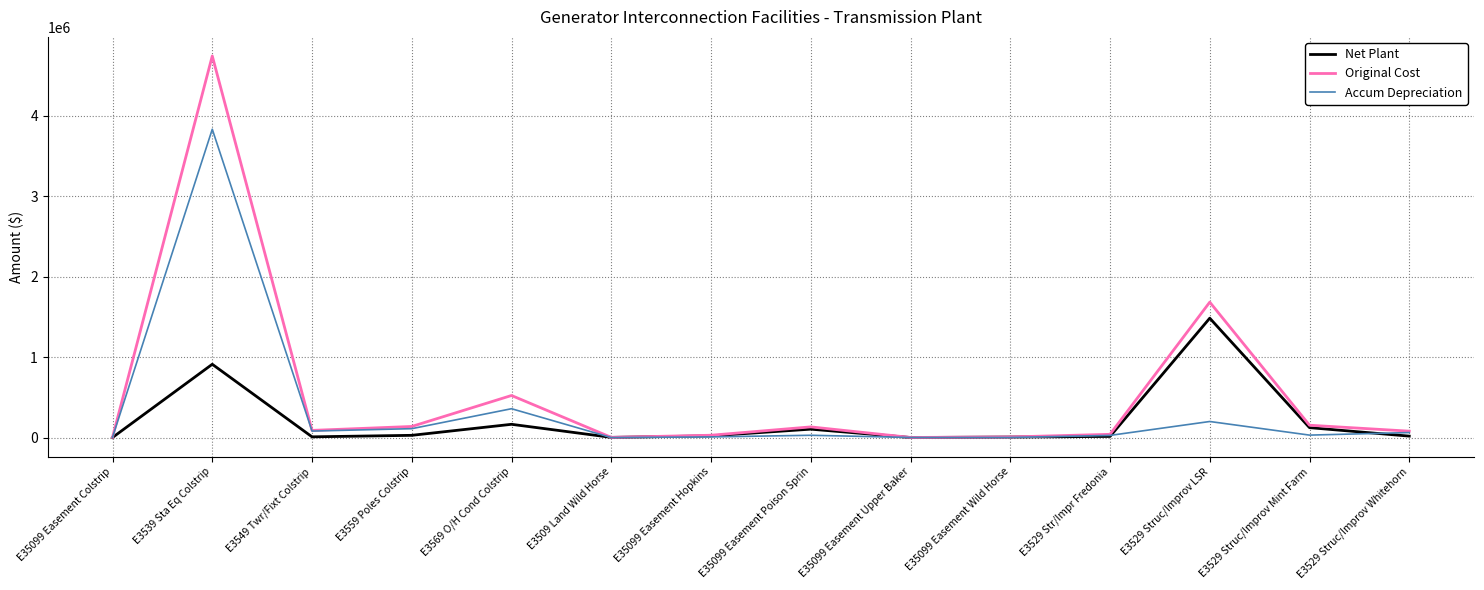

The value of Original Cost at E3569 O/H Cond Colstrip is 522947.4. True or false?

True